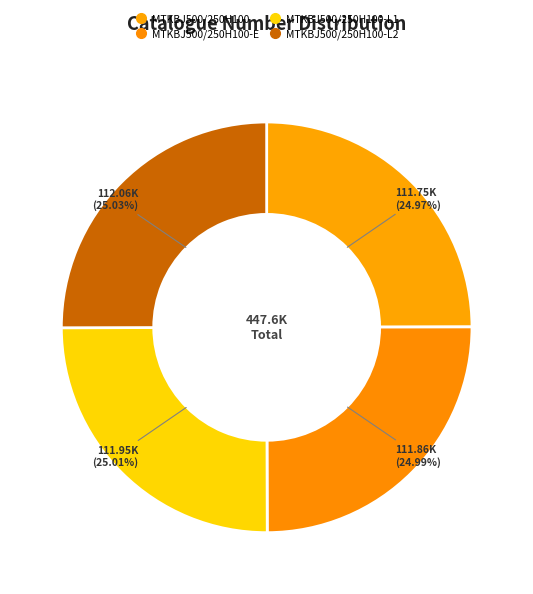

Rank the categories by value from lowest to highest.

MTKBJ500/250H100, MTKBJ500/250H100-E, MTKBJ500/250H100-L1, MTKBJ500/250H100-L2